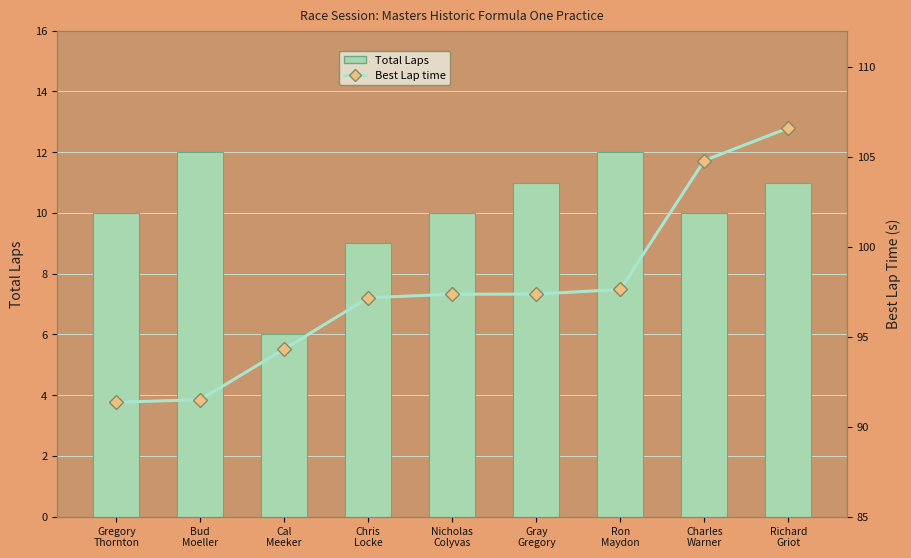

What is the maximum value shown in the chart?

106.6